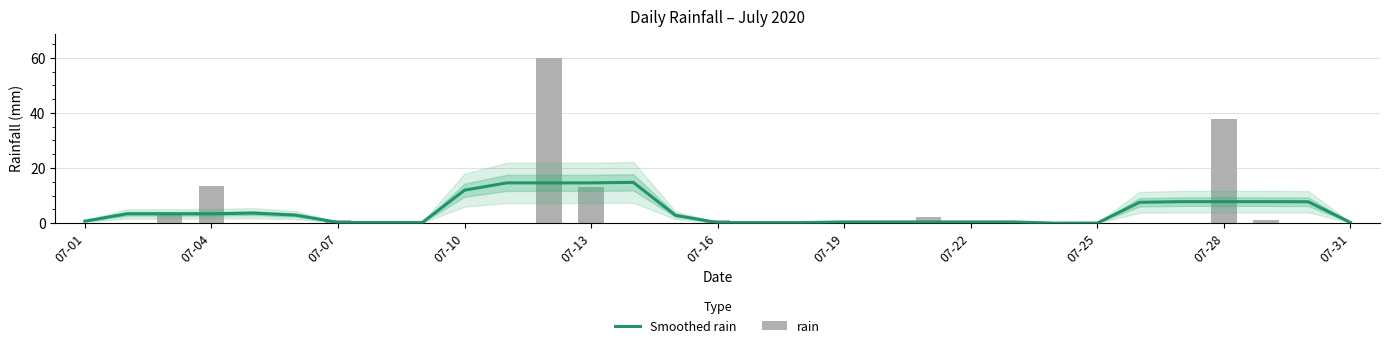

Reading left to right, transcribe all the data shown in this chart.

Smoothed rain: 0.7	3.4	3.4	3.4	3.6	2.9	0.2	0.2	0.2	12.0	14.6	14.6	14.6	14.8	2.8	0.2	0.2	0.2	0.4	0.4	0.4	0.4	0.4	0.0	0.0	7.6	7.8	7.8	7.8	7.8	0.2
rain: 0.0	0.0	3.6	13.4	0.0	0.0	1.2	0.0	0.0	0.0	0.0	59.8	13.2	0.0	0.0	1.0	0.0	0.0	0.0	0.0	2.2	0.0	0.0	0.0	0.0	0.0	0.2	37.6	1.2	0.0	0.0